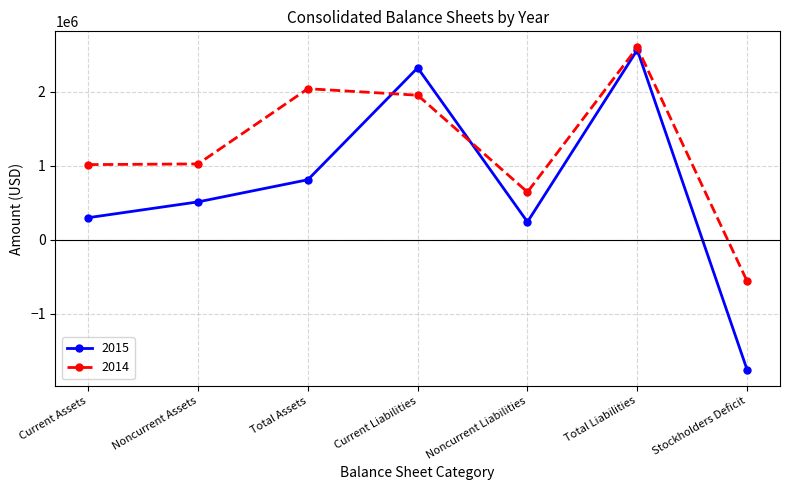

What are all the series names shown in the legend?

2015, 2014